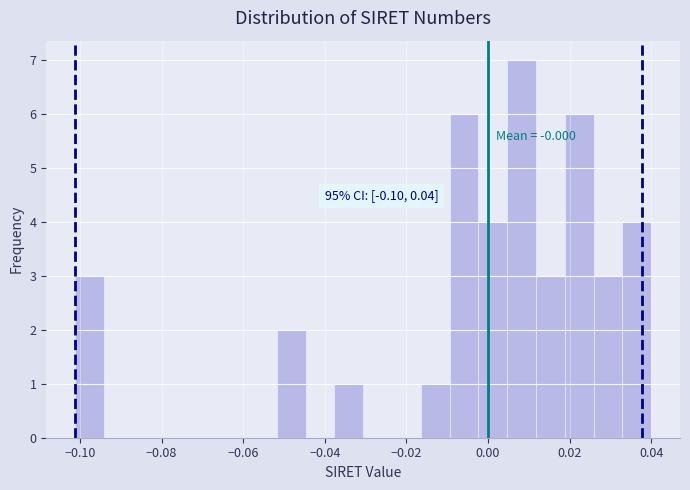

Read against the x-axis, roughly where is the centre of the tallest bar?

0.008